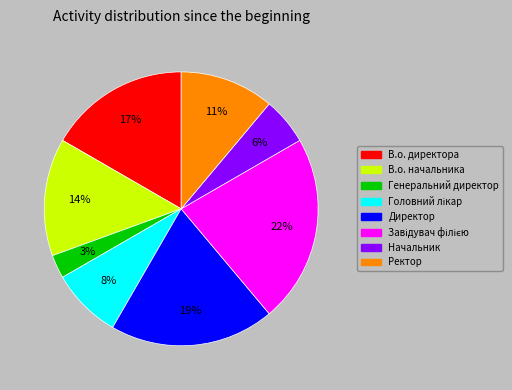

Is there a majority slice in this chart?

No